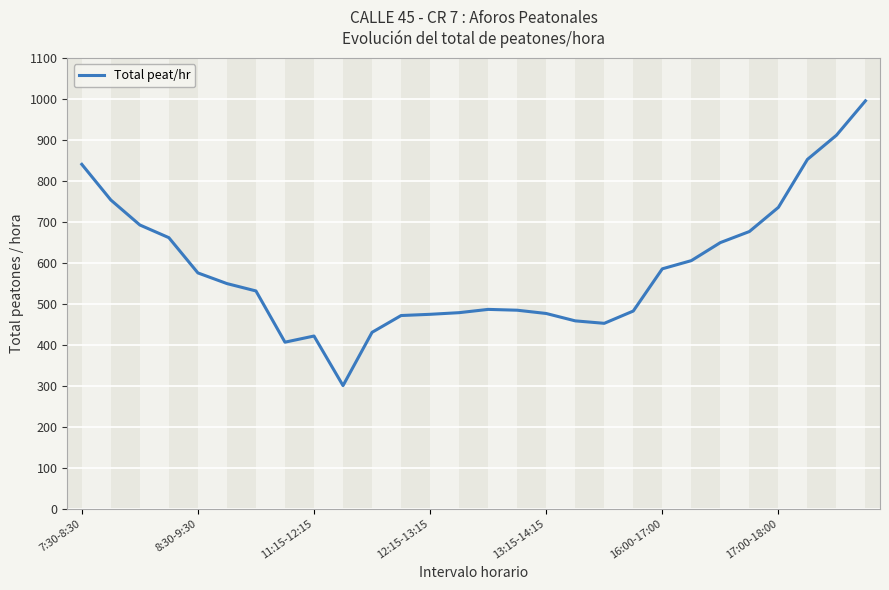

What is the difference between the maximum and minimum values?

695